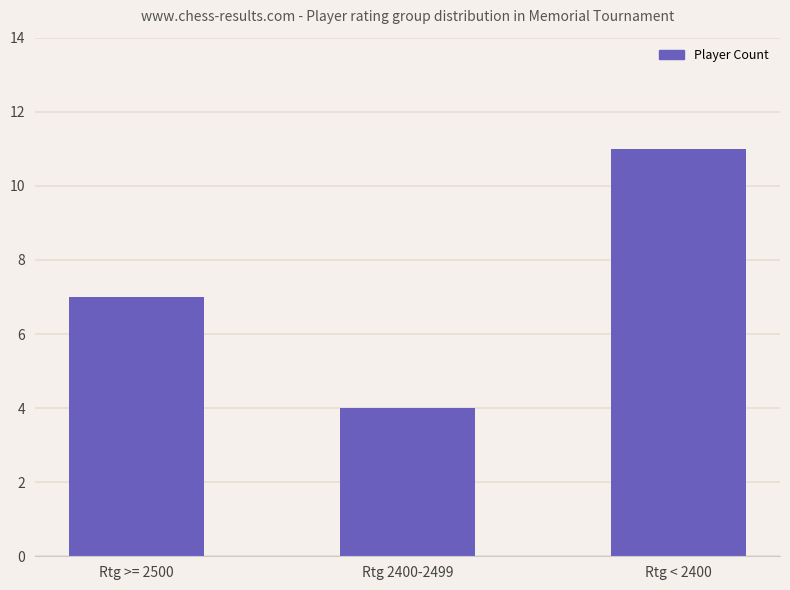

What is the change in value from Rtg 2400-2499 to Rtg < 2400?

+7